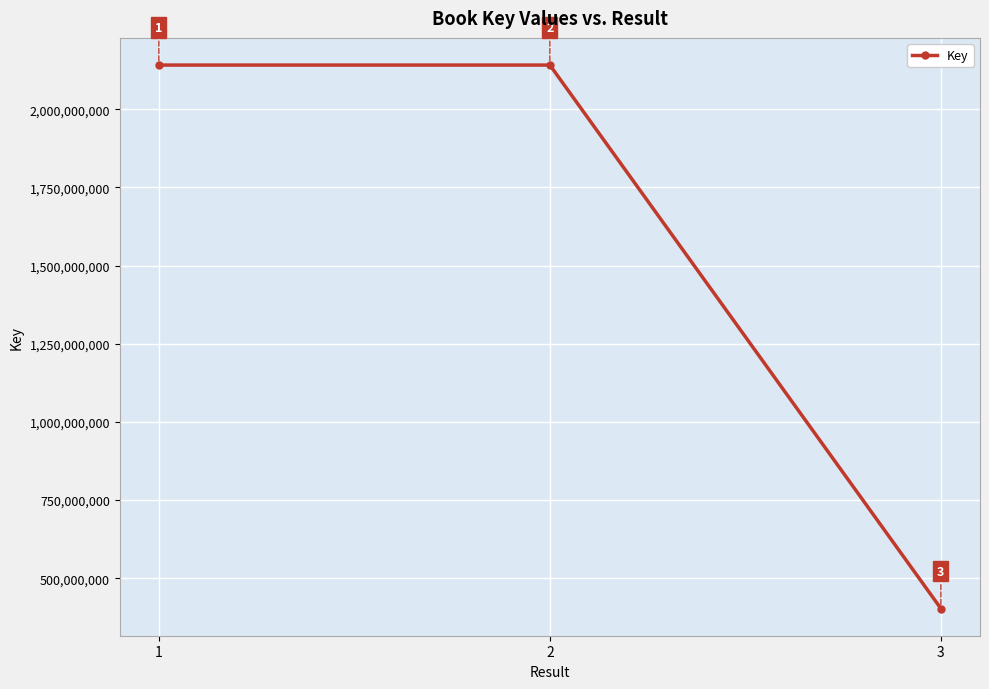

What value does the data have at 3?

403266778